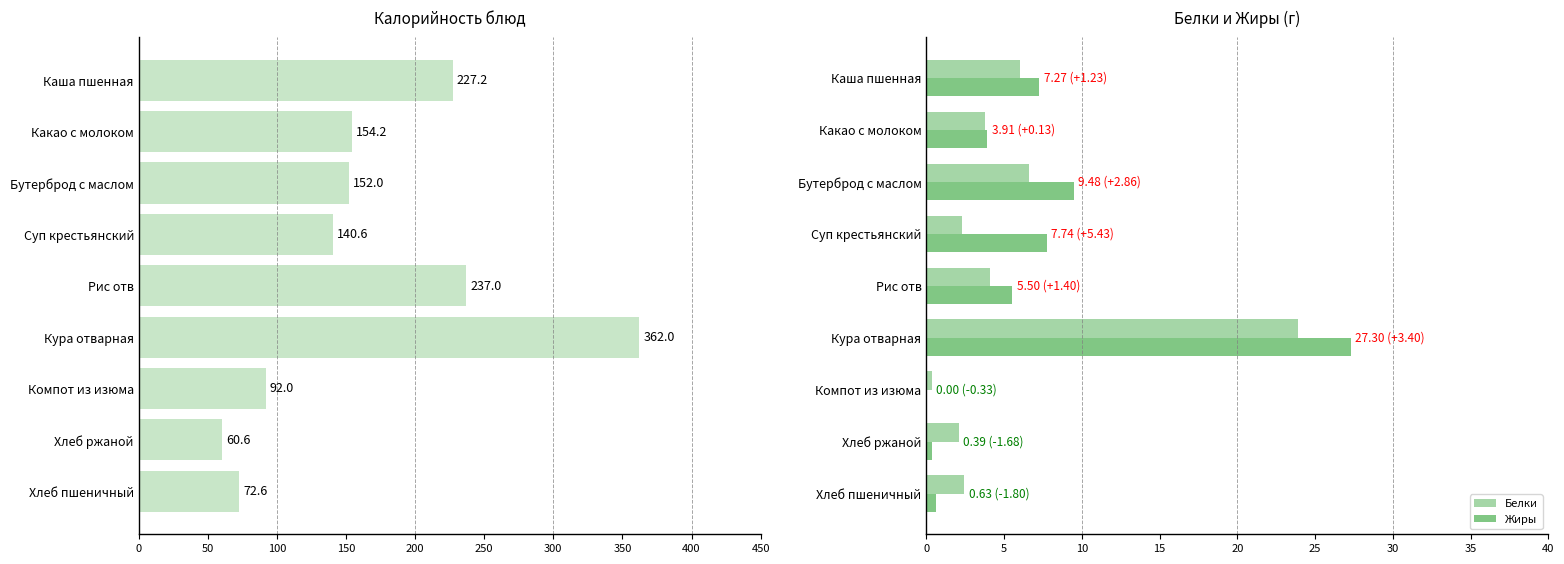

At which category does the chart reach its peak across all series?

250